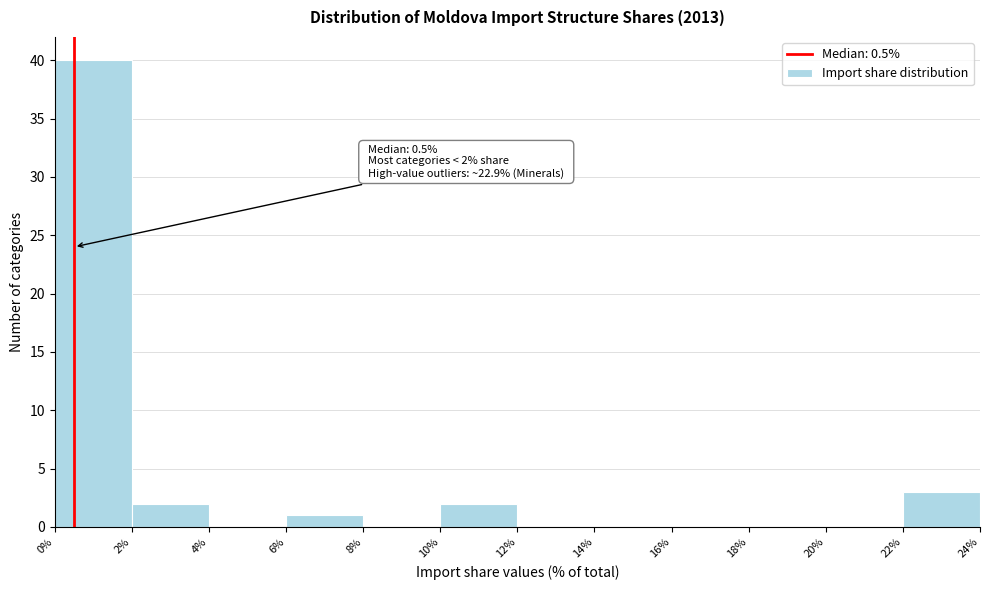

Over which range of the x-axis is the bar tallest?

0% to 2%